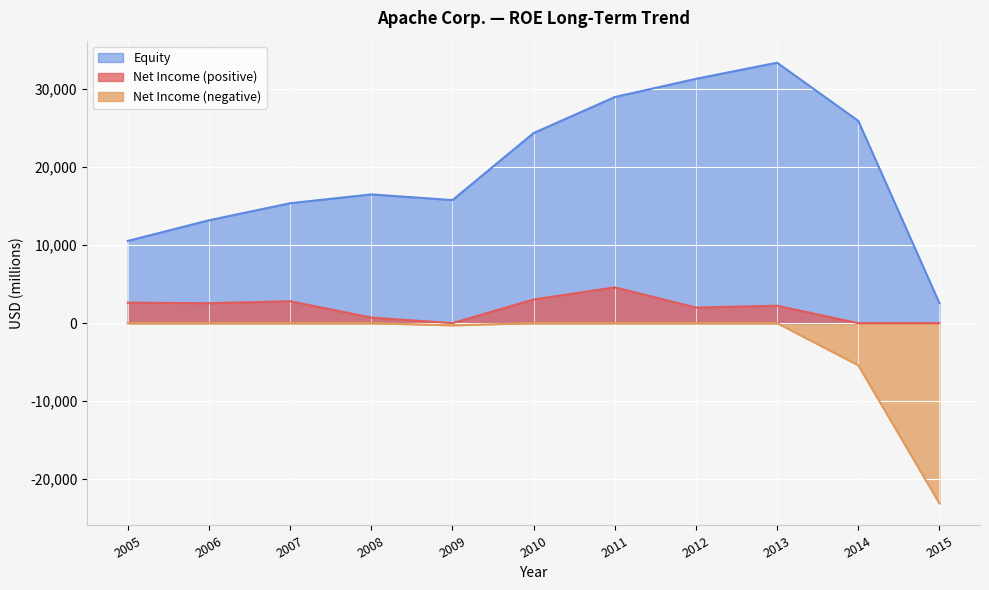

Is the value of Equity at 2005 greater than the value of Net Income at 2013?

Yes